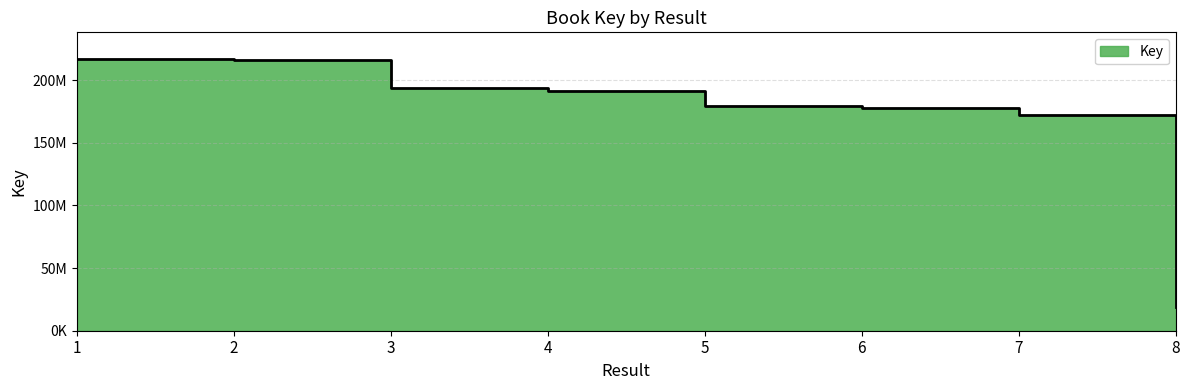

What is the greatest value displayed?

216584246